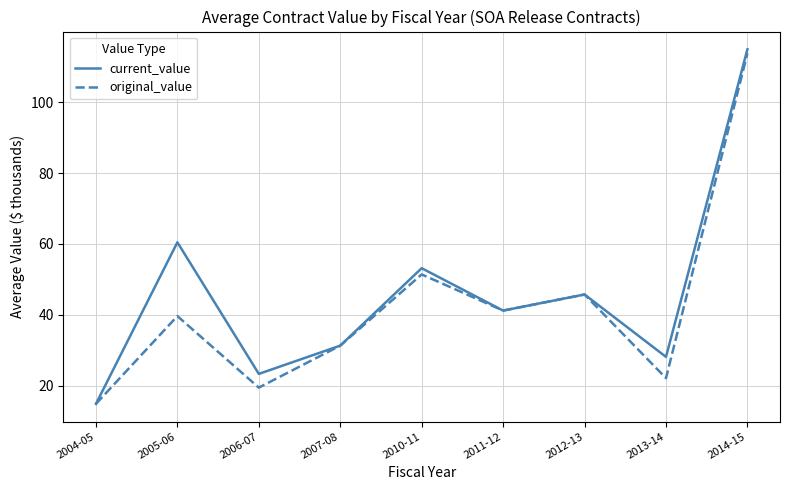

What position from the right is 2004-05?

9